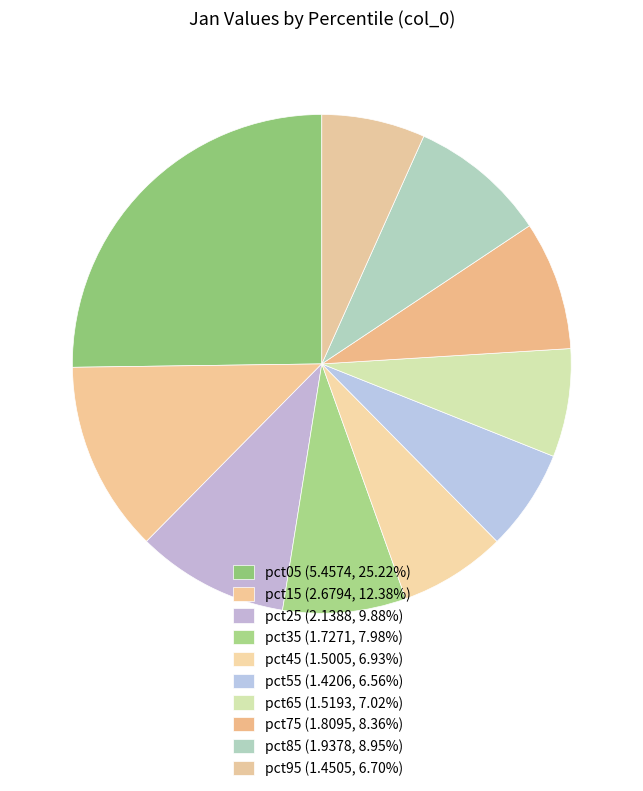

Is it true that pct75 is 23% of the pie?

False